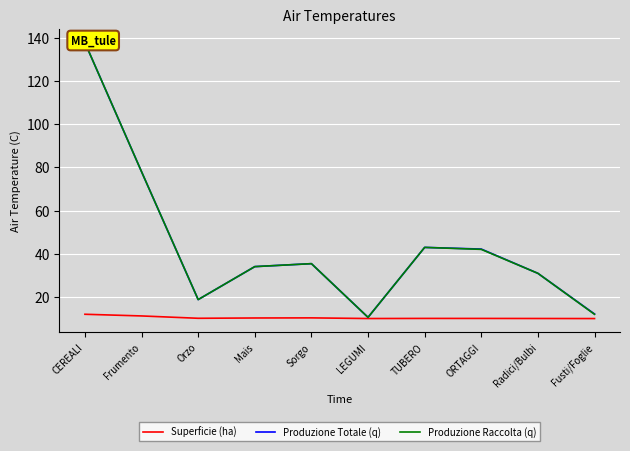

At which category is the sum across all series the highest?

CEREALI